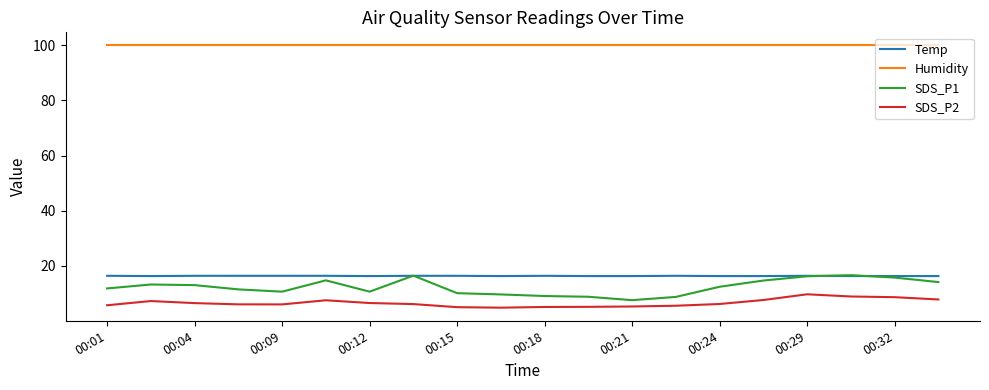

Which series has the widest spread of values?

SDS_P1